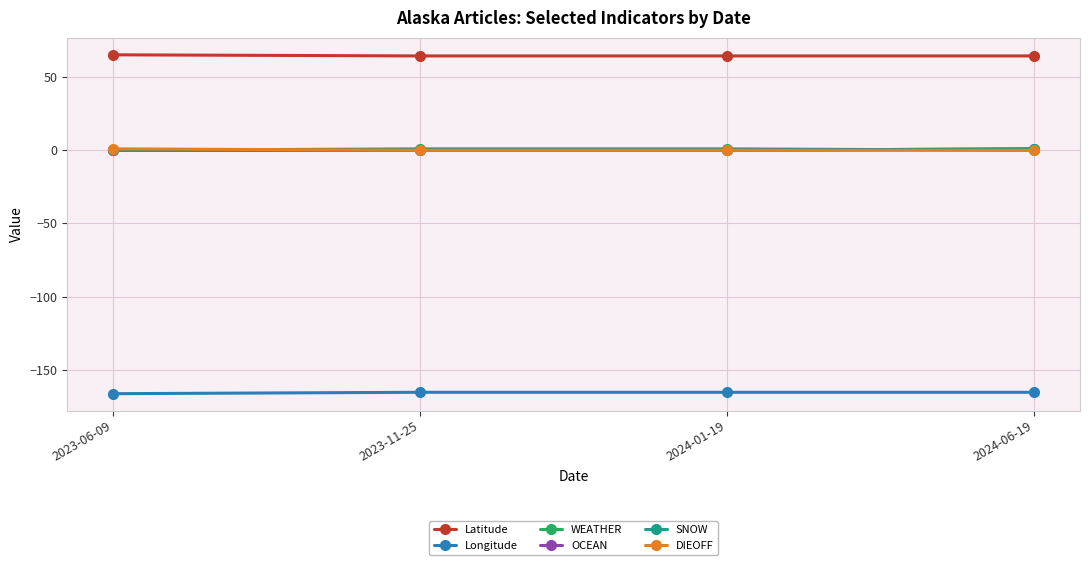

What is the highest value of the Latitude series?

65.3